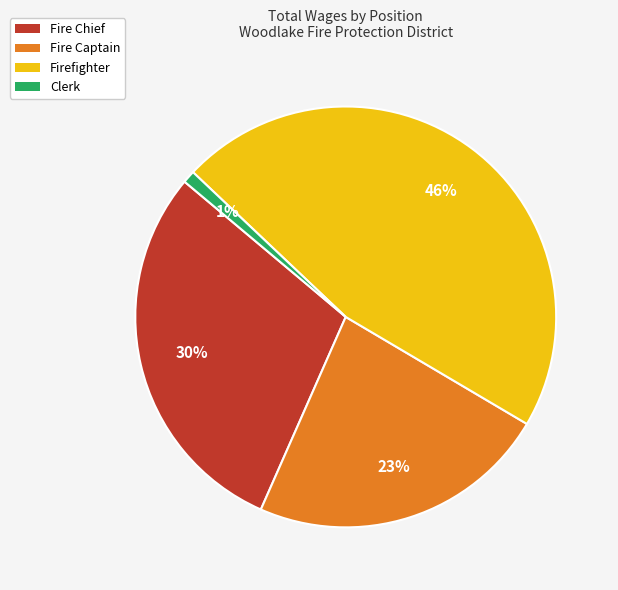

Does any single category account for the majority?

No